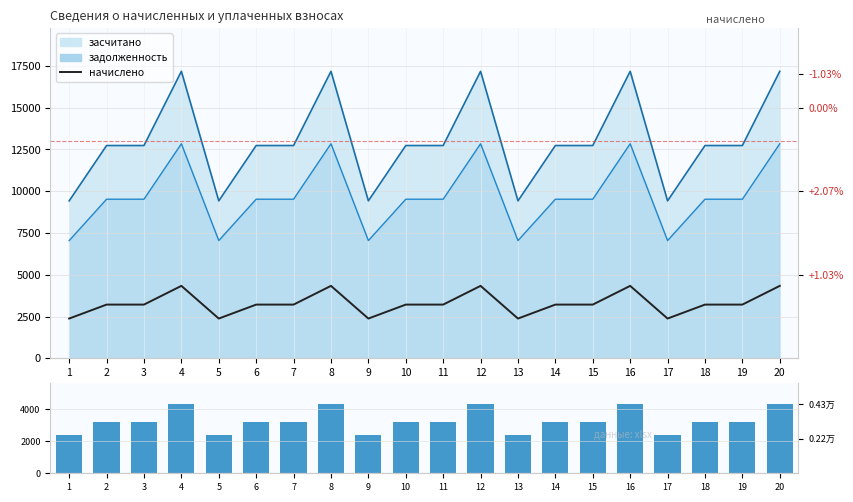

What is the average value?

3285.4